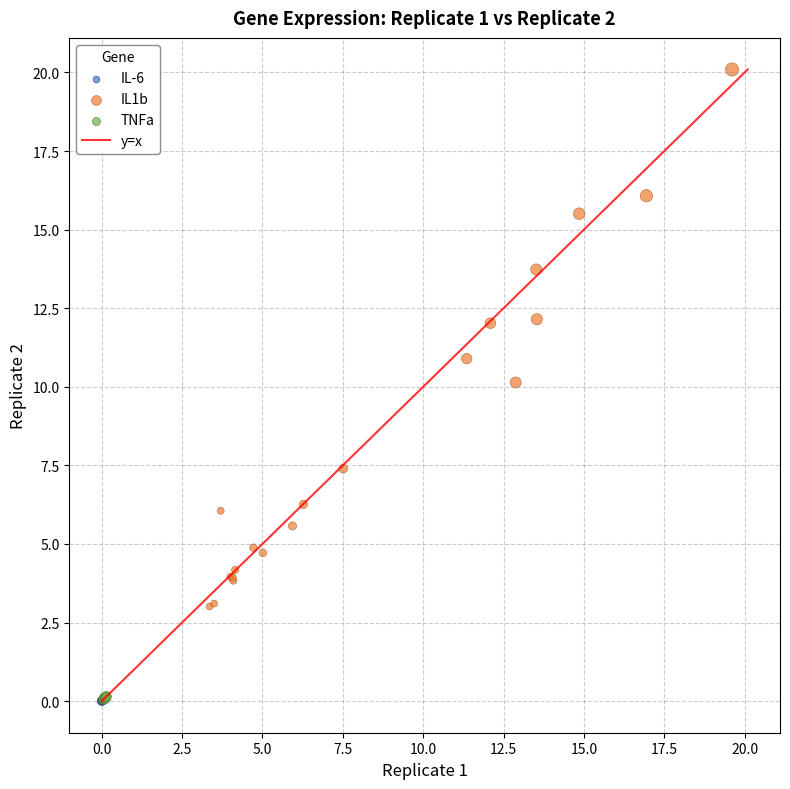

Which series contains the highest Y value?

IL1b